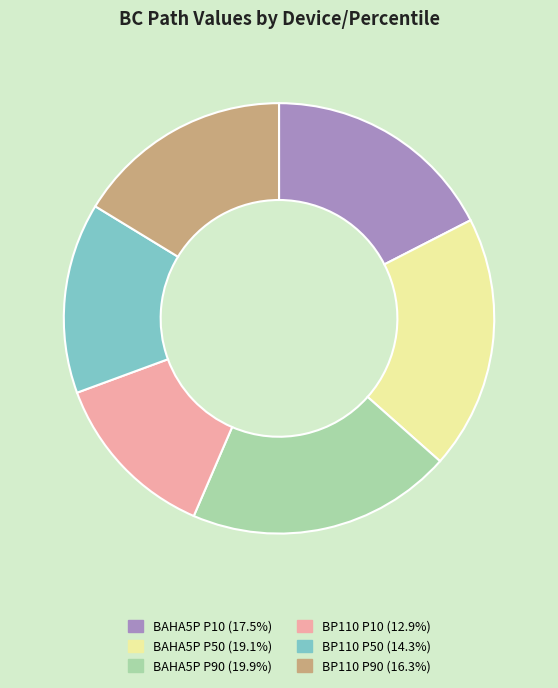

Which has a higher value, BAHA5P P10 or BP110 P90?

BAHA5P P10